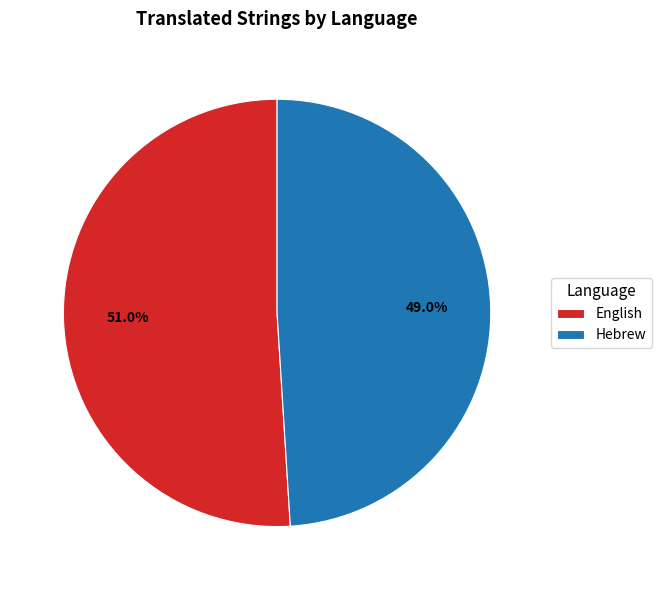

Which has a higher value, Hebrew or English?

English